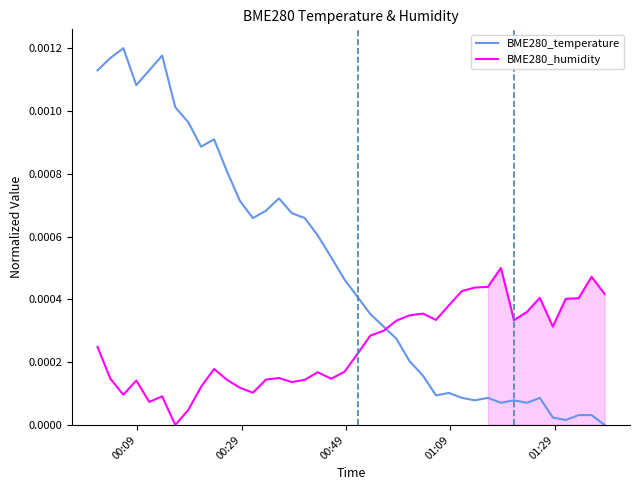

Which series ends up on top after the final intersection of BME280_temperature and BME280_humidity?

BME280_humidity